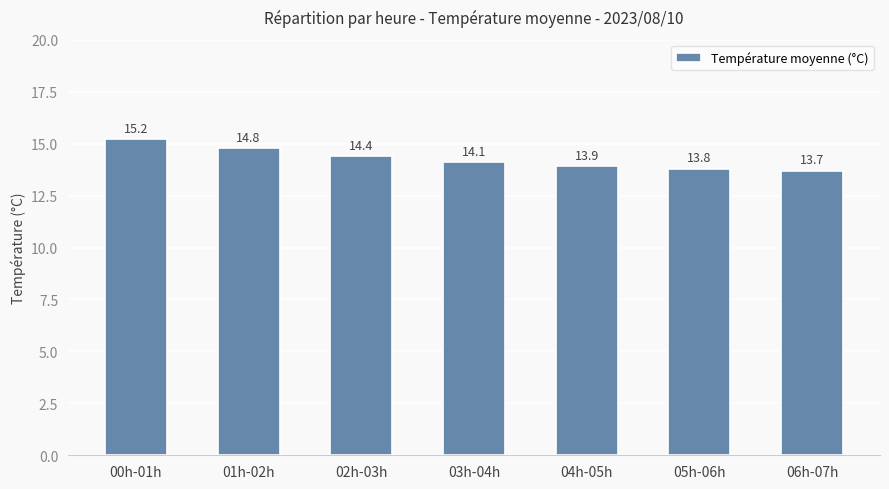

What is the change in value from 03h-04h to 06h-07h?

-0.4